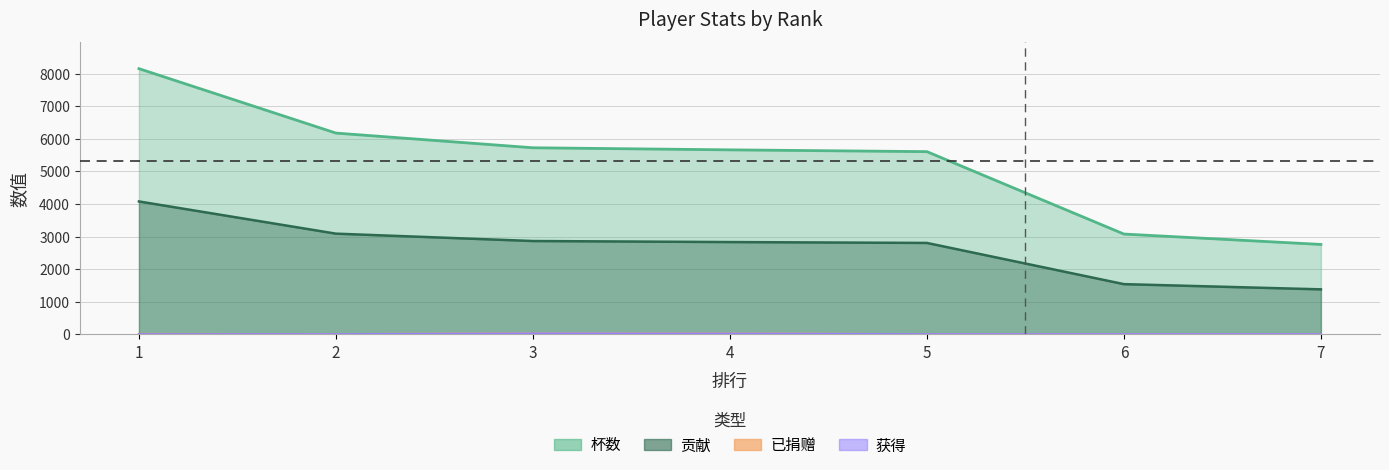

How many lines are shown in the chart?

4